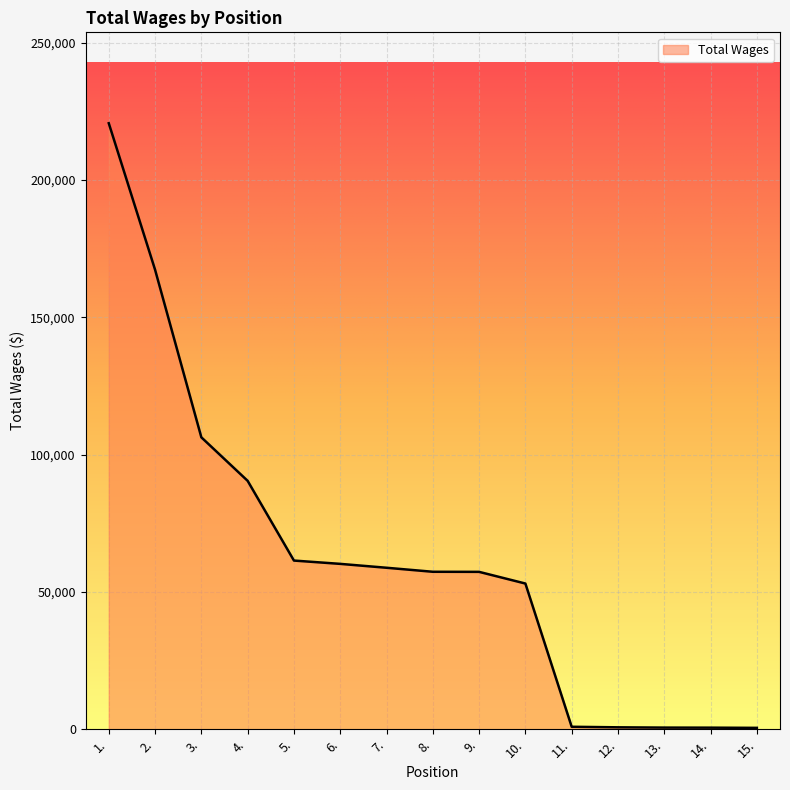

How many values are below 57351?

7